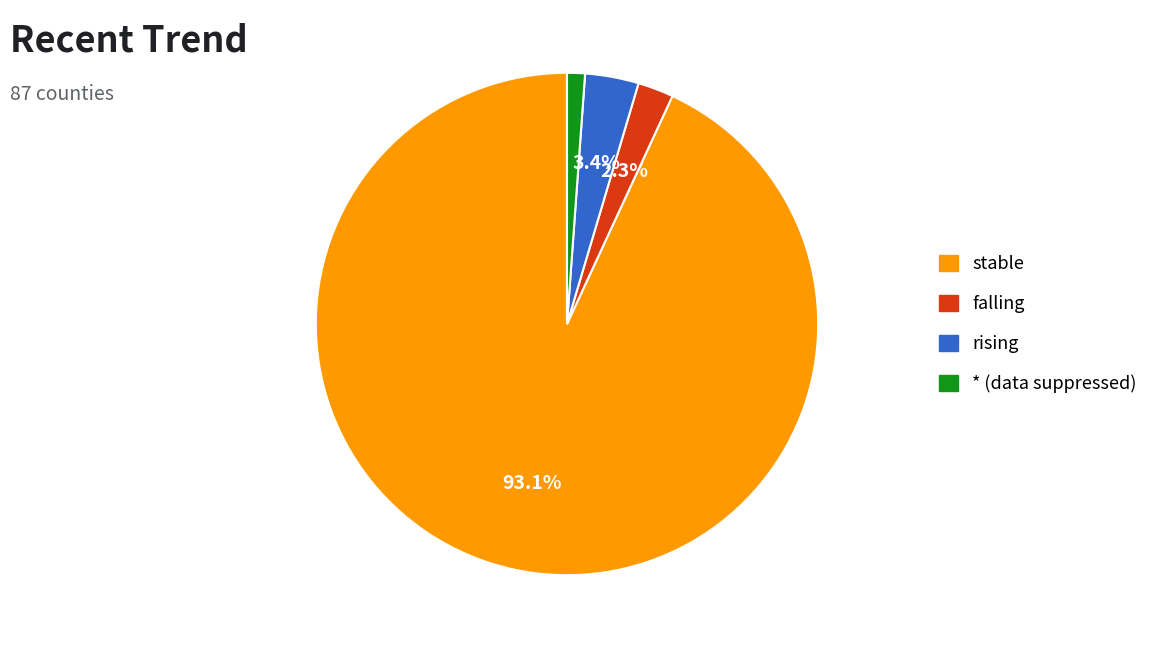

What percentage is the stable slice, to the nearest percent?

93%